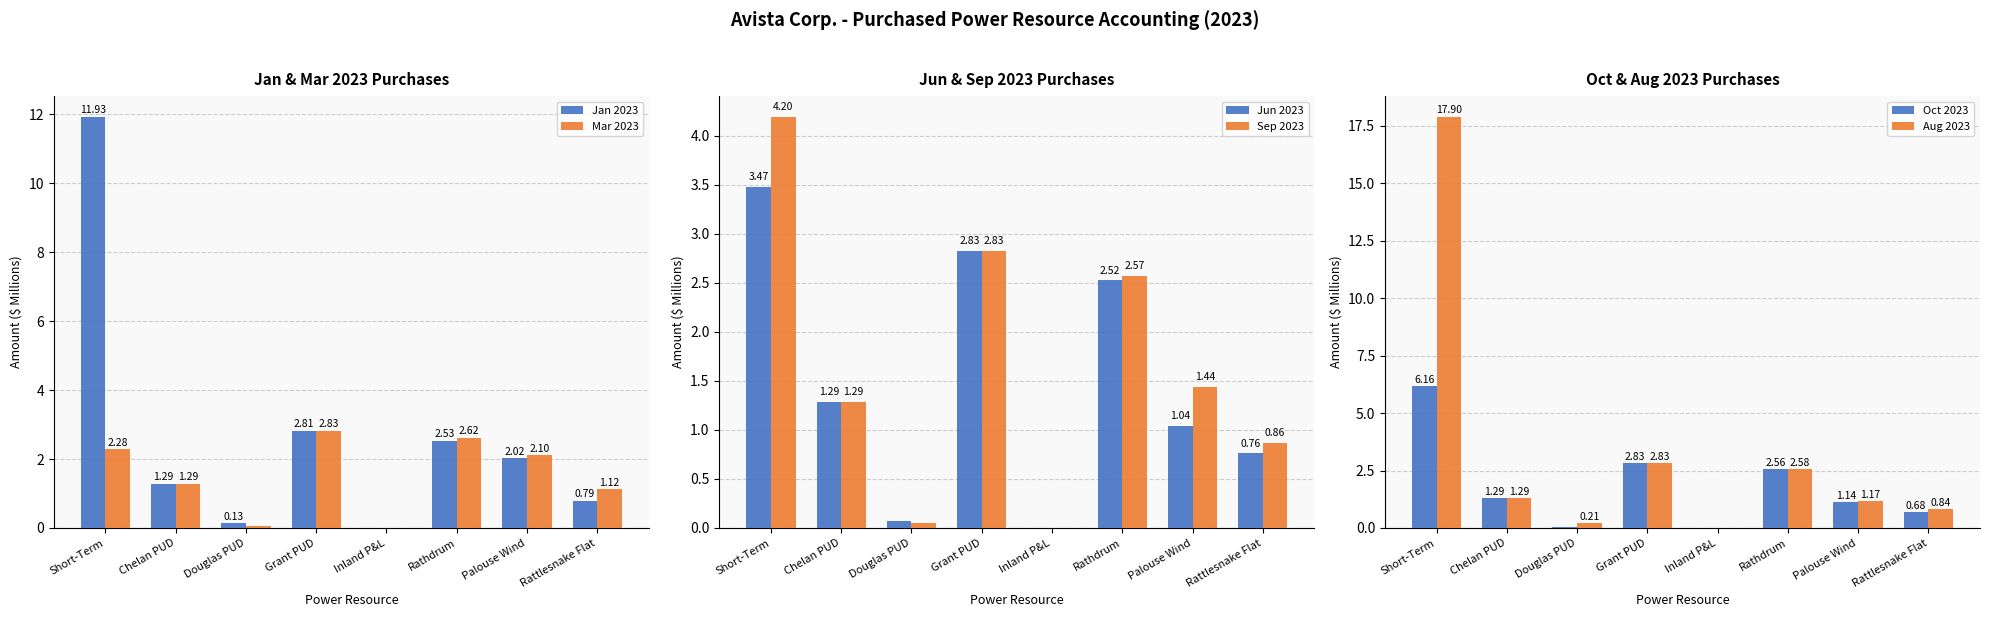

Rank the series by their maximum value, from lowest to highest.

Mar 2023, Jun 2023, Sep 2023, Oct 2023, Jan 2023, Aug 2023